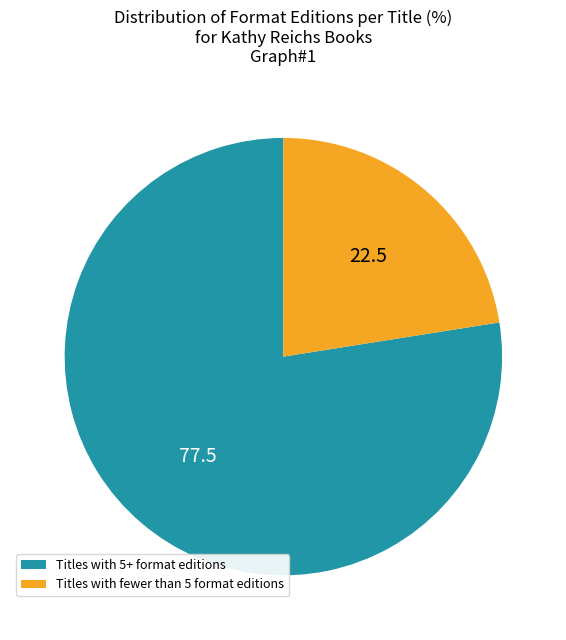

Is there any slice that represents more than half of the pie?

Yes